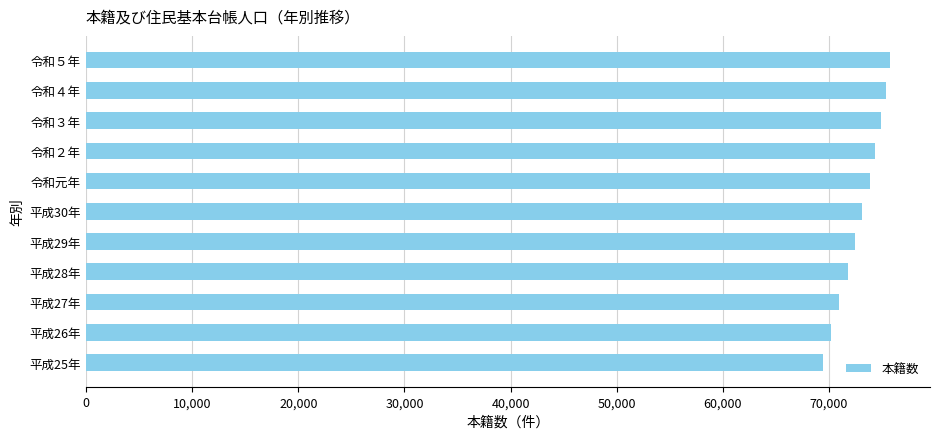

What is the sum of all values?

801975